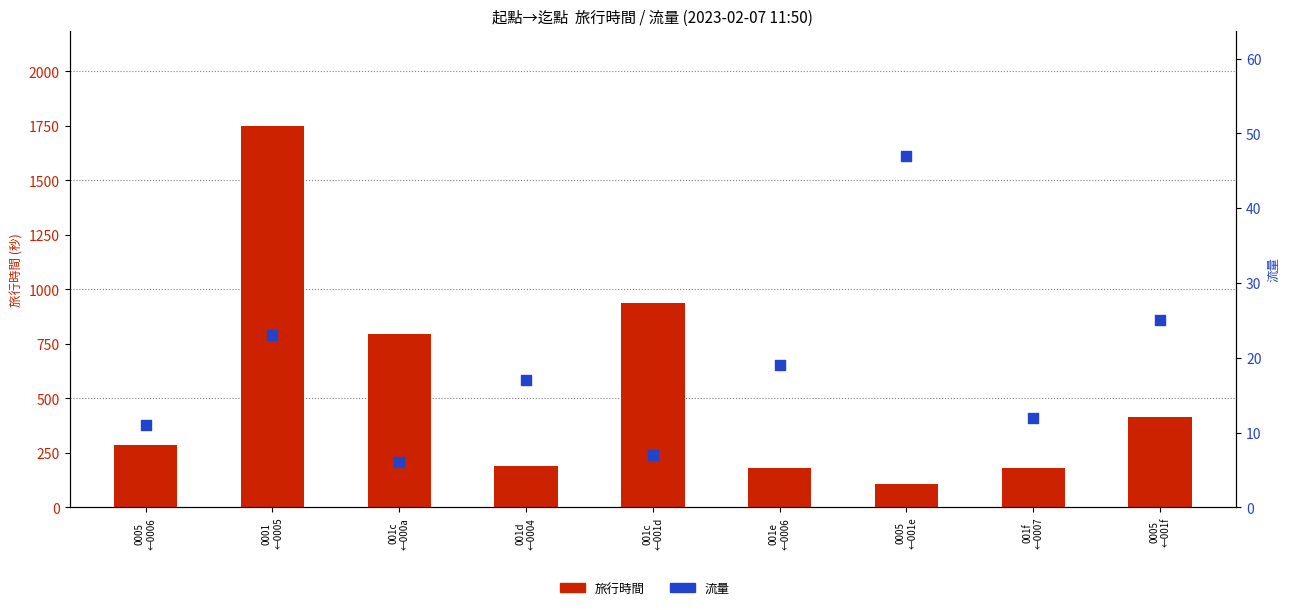

Which series reaches the minimum Y coordinate?

流量